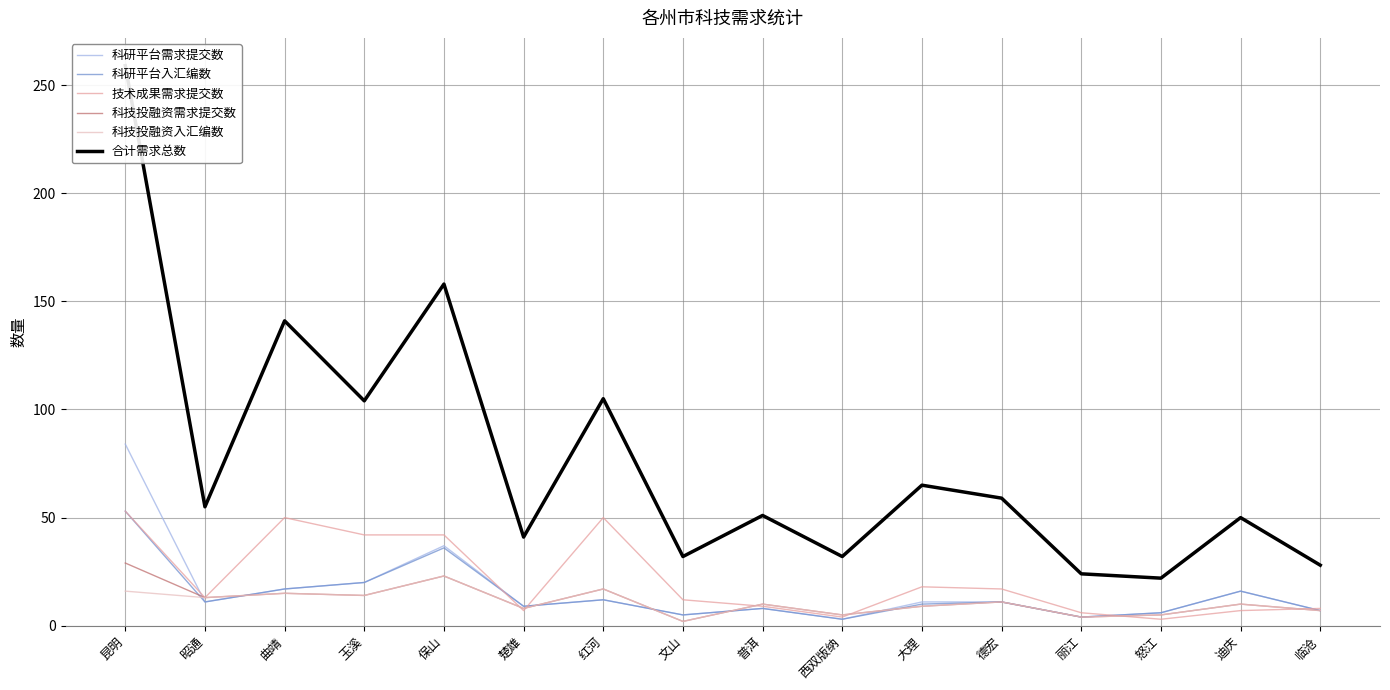

How many values in the 合计需求总数 series are below 55?

8